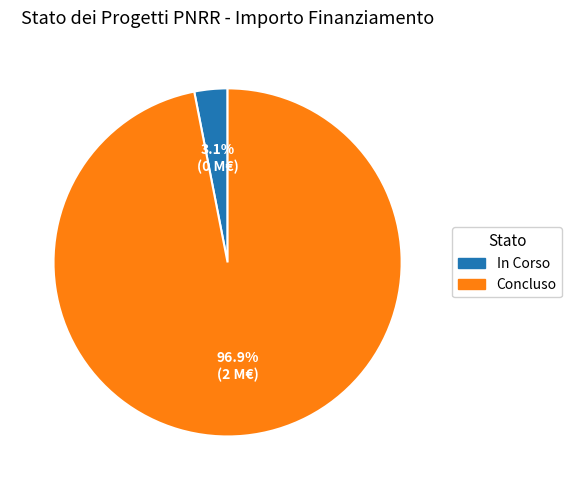

To the nearest percent, what is the average slice percentage?

50%